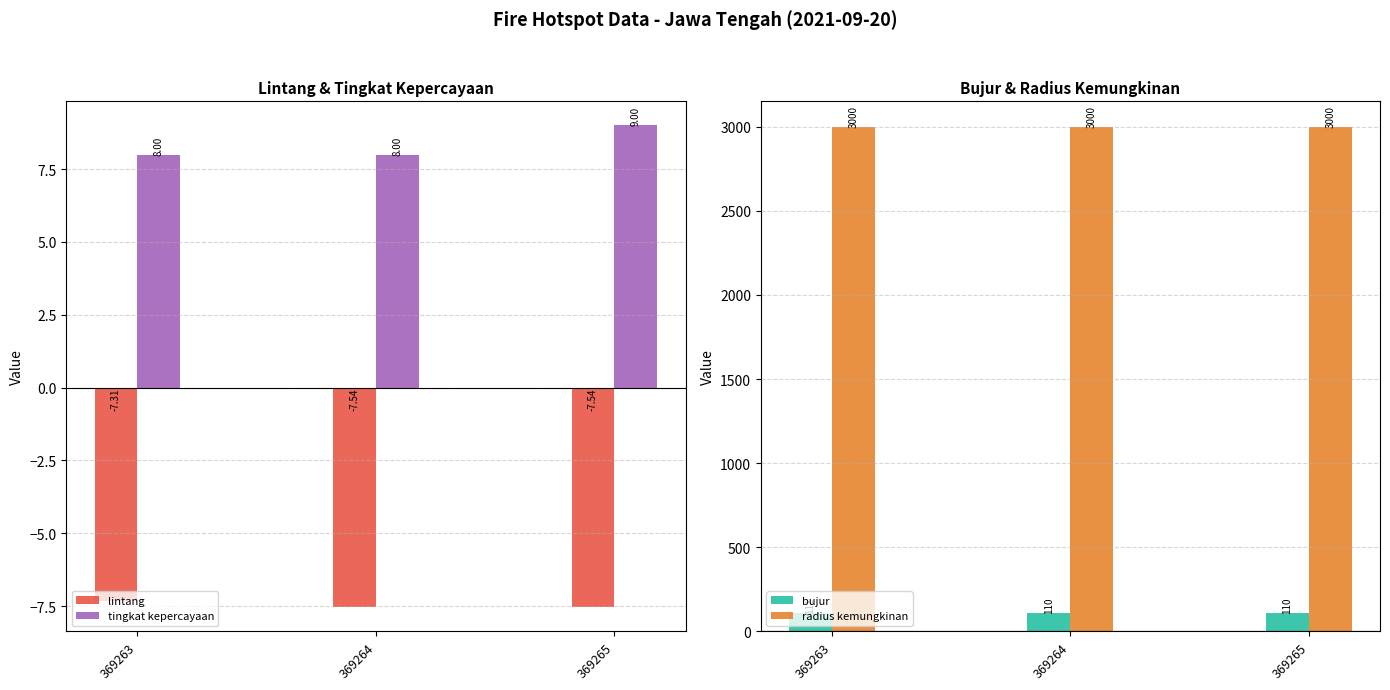

What is the sum of all tingkat kepercayaan values?

25.0